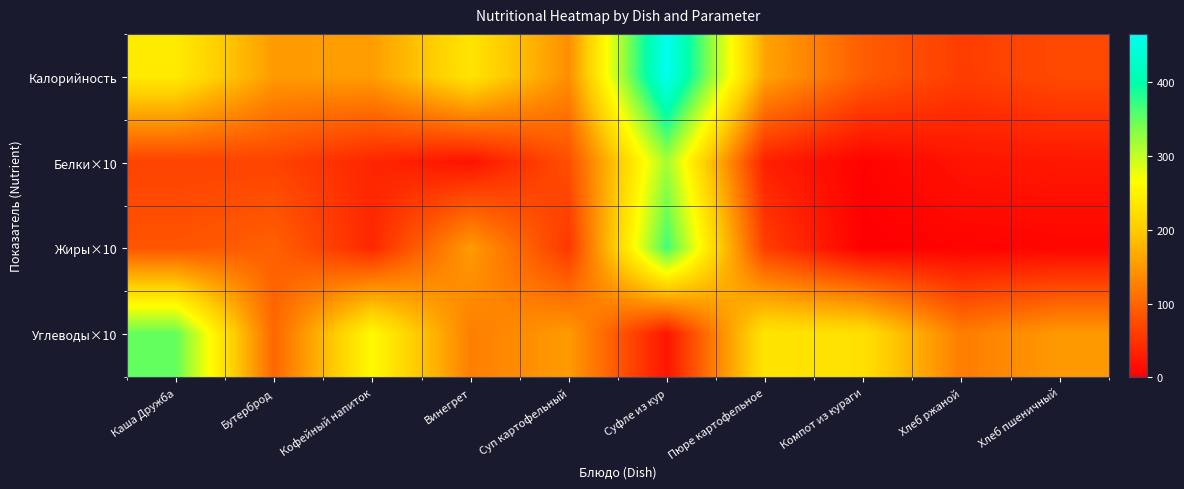

Which series has the widest spread of values?

Калорийность